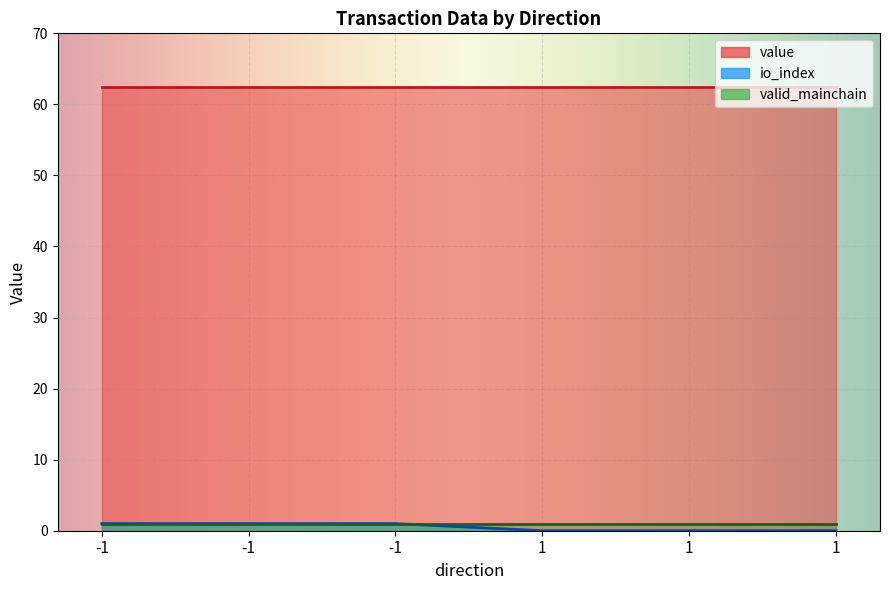

What are all the series names shown in the legend?

value, io_index, valid_mainchain